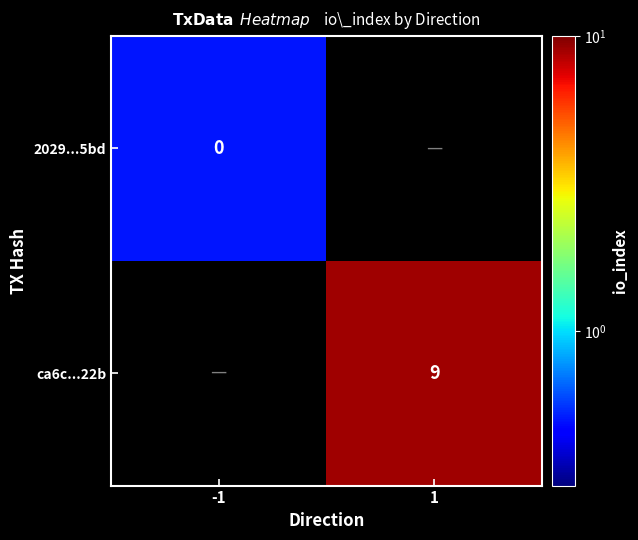

Which category has the highest value across all series?

1